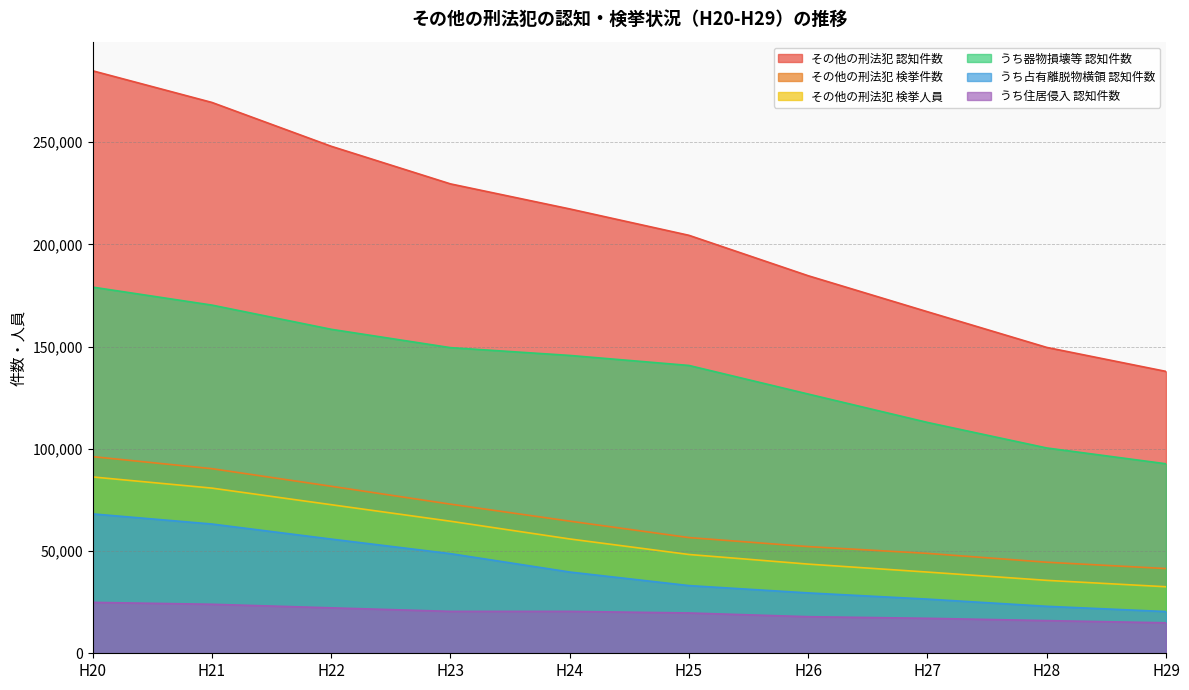

What is the difference between the その他の刑法犯 検挙人員 values at H23 and H24?

8674